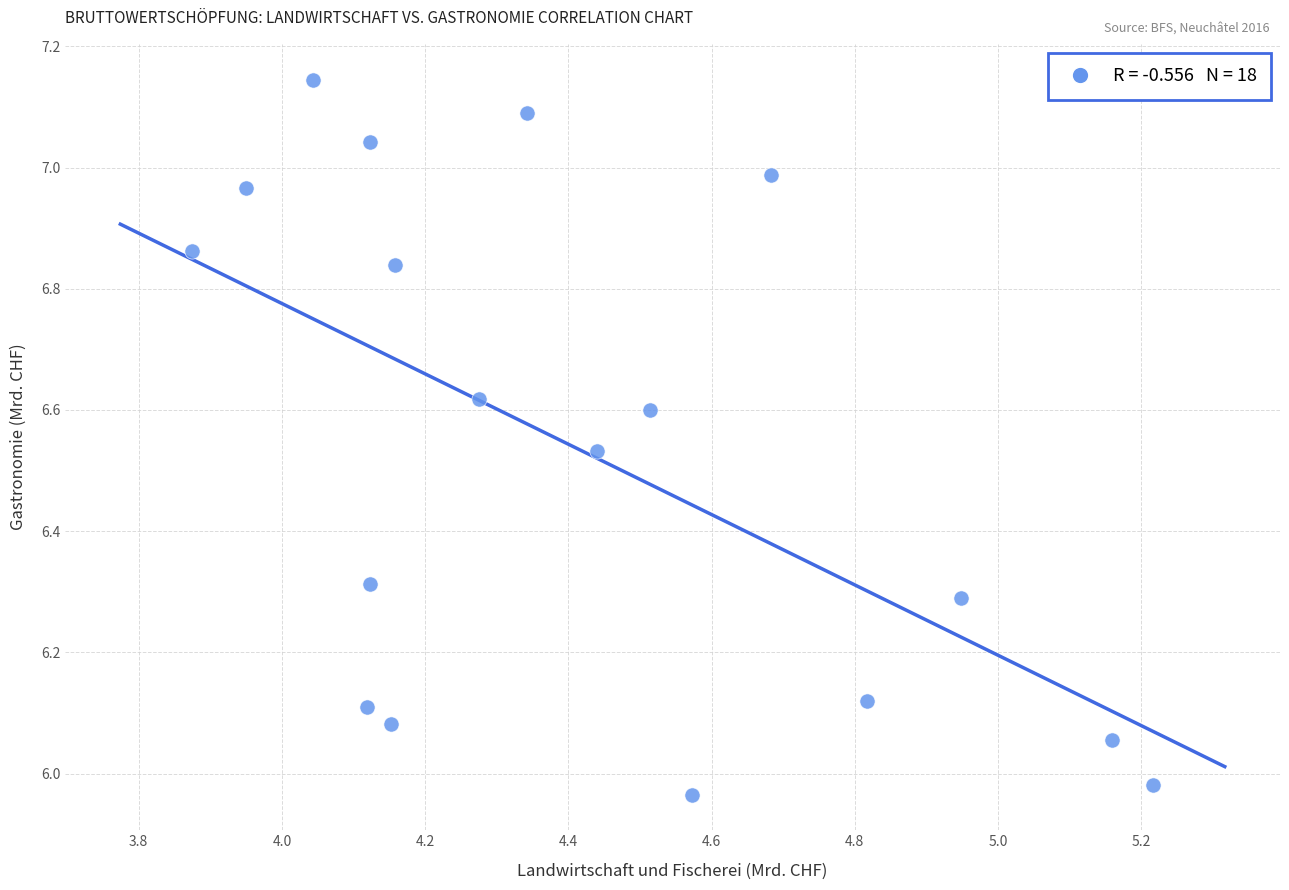

What is the range of X values (max minus min)?

1.3